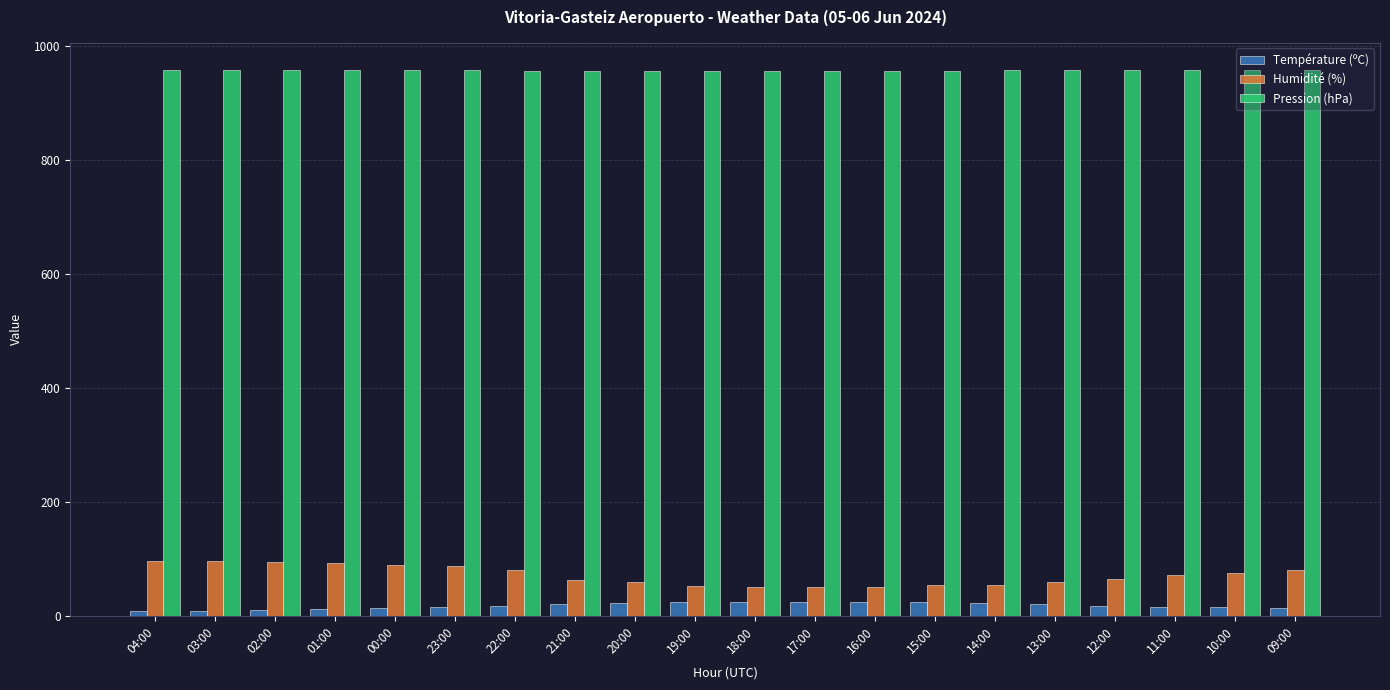

How many data points in Température (ºC) are above 18?

10